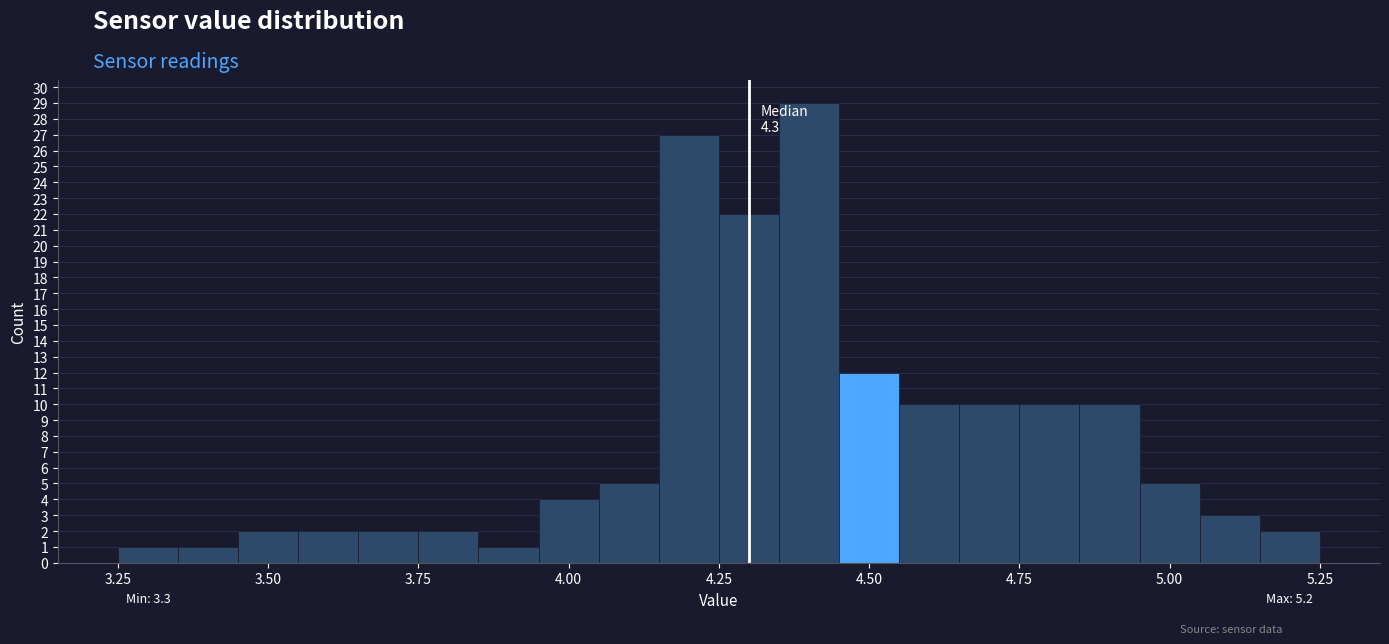

Around what value on the x-axis is the tallest bar? Give the approximate position of its centre, as read against the axis.

4.40